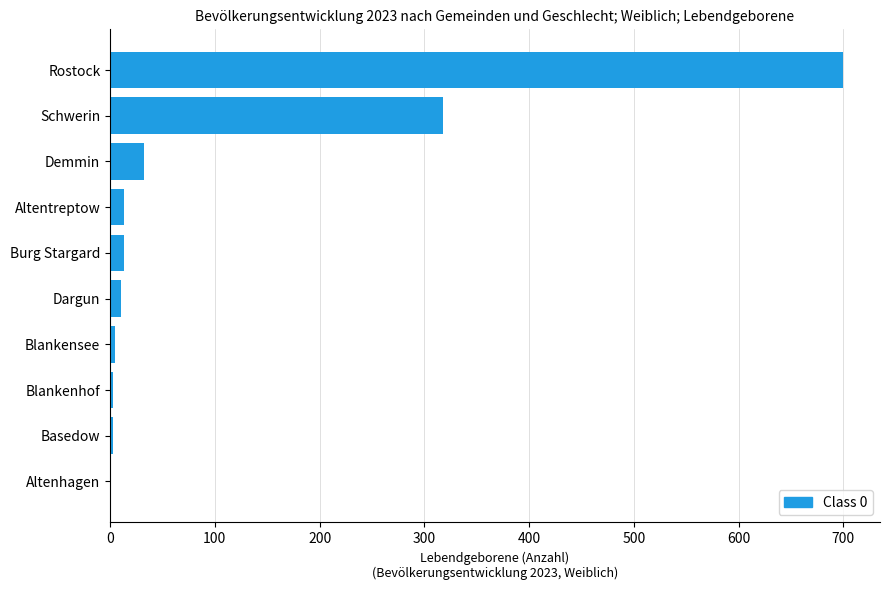

At which label is the value closest to 350?

Schwerin